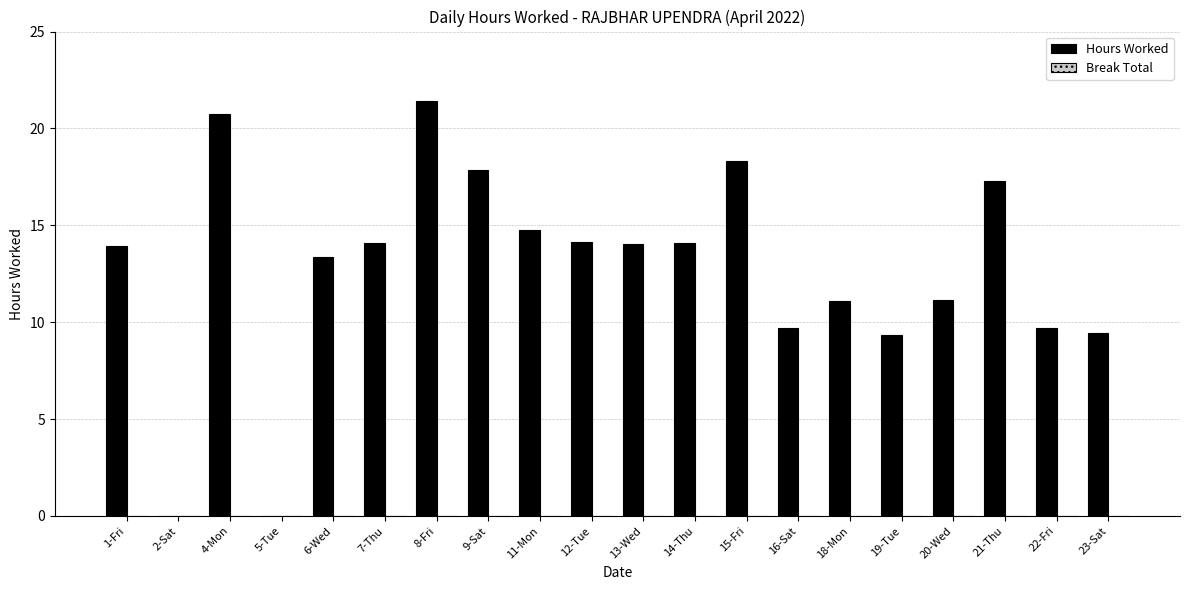

The value at 21-Thu is 17.3. True or false?

True